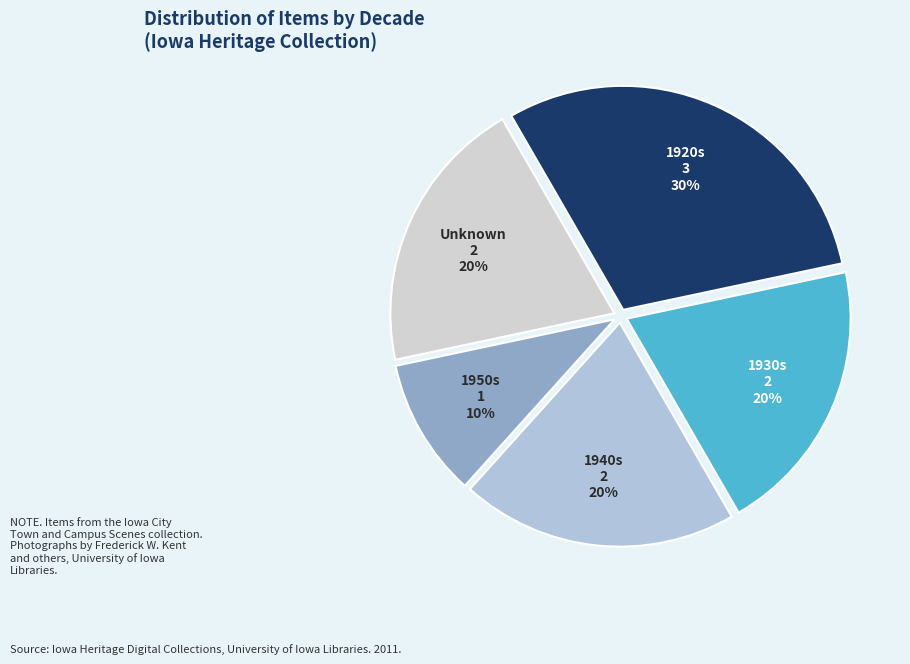

To the nearest percent, what percentage of the pie is 1920s?

30%